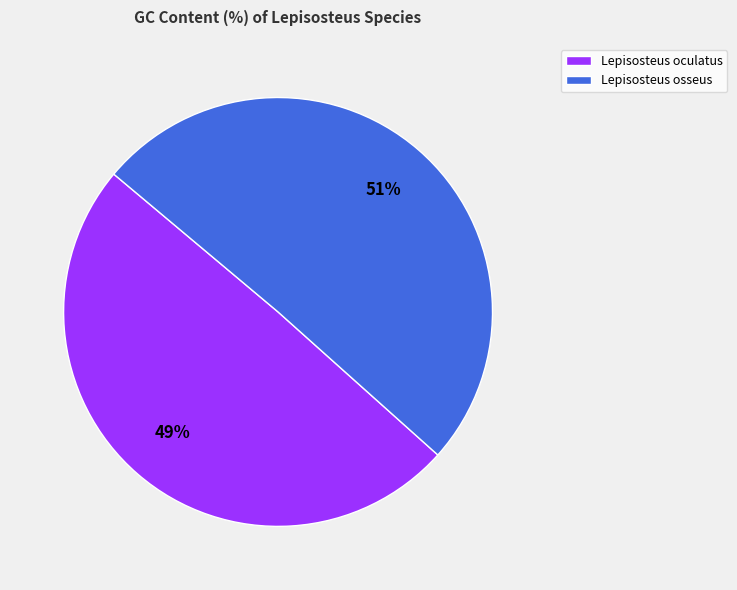

Is it true that Lepisosteus osseus is 51% of the pie?

True